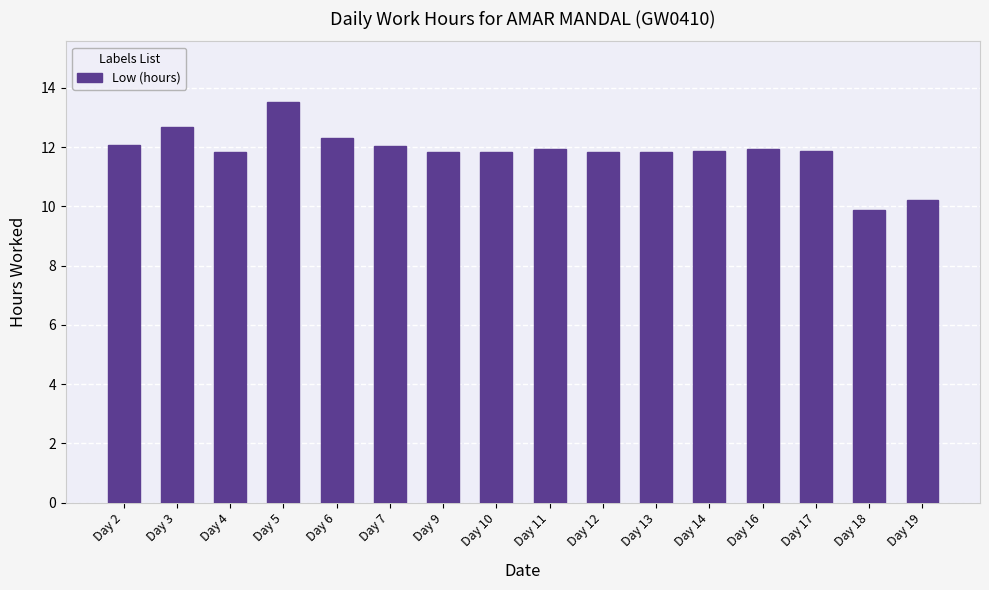

Which label corresponds to the smallest value in the chart?

Day 18